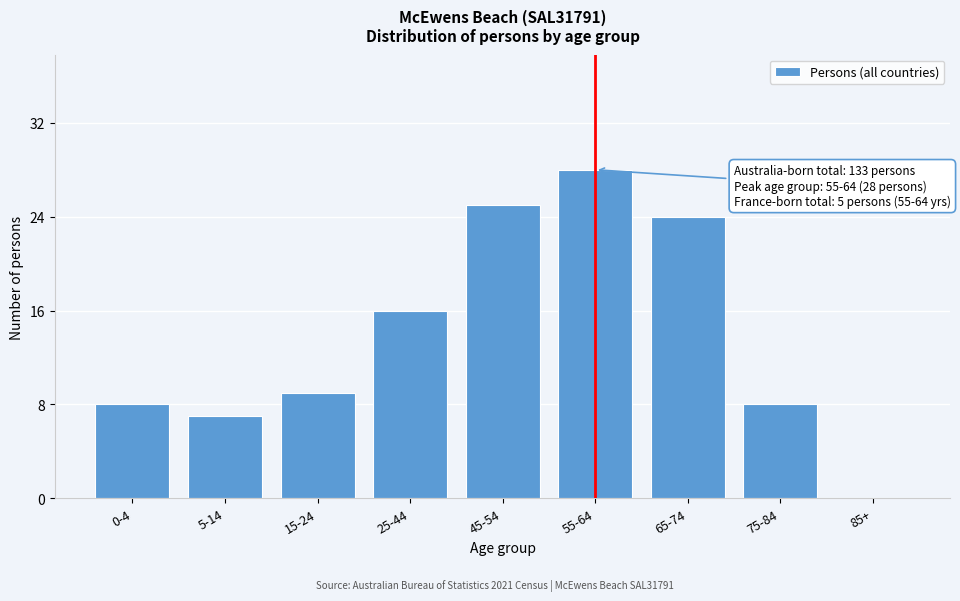

Approximately how many times larger is the value at 25-44 compared to 65-74?

0.7